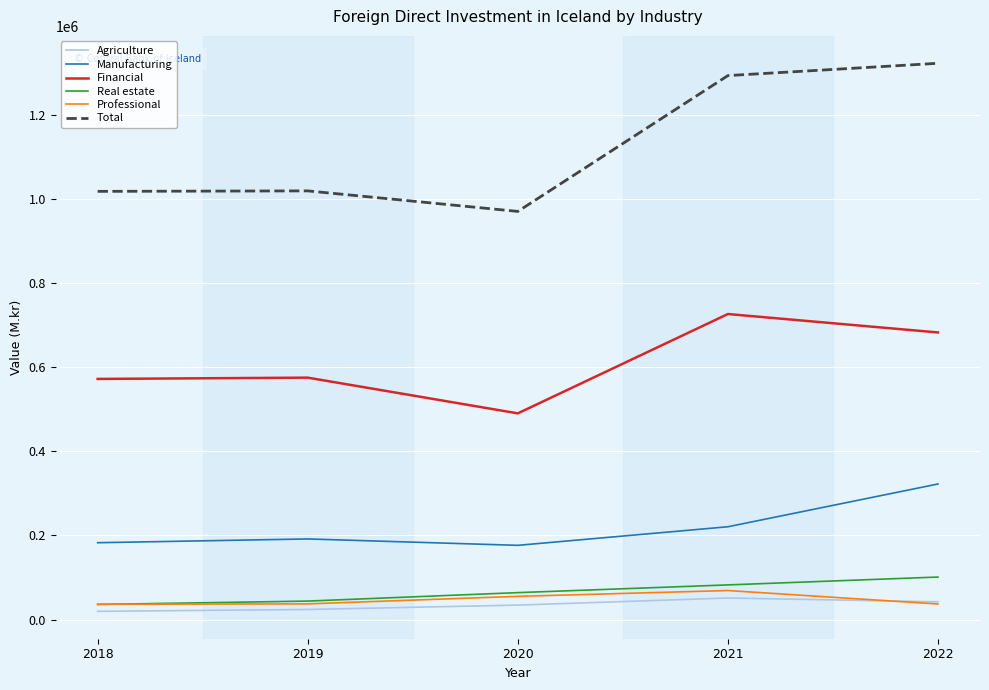

True or false: Financial and Total intersect in this chart.

False